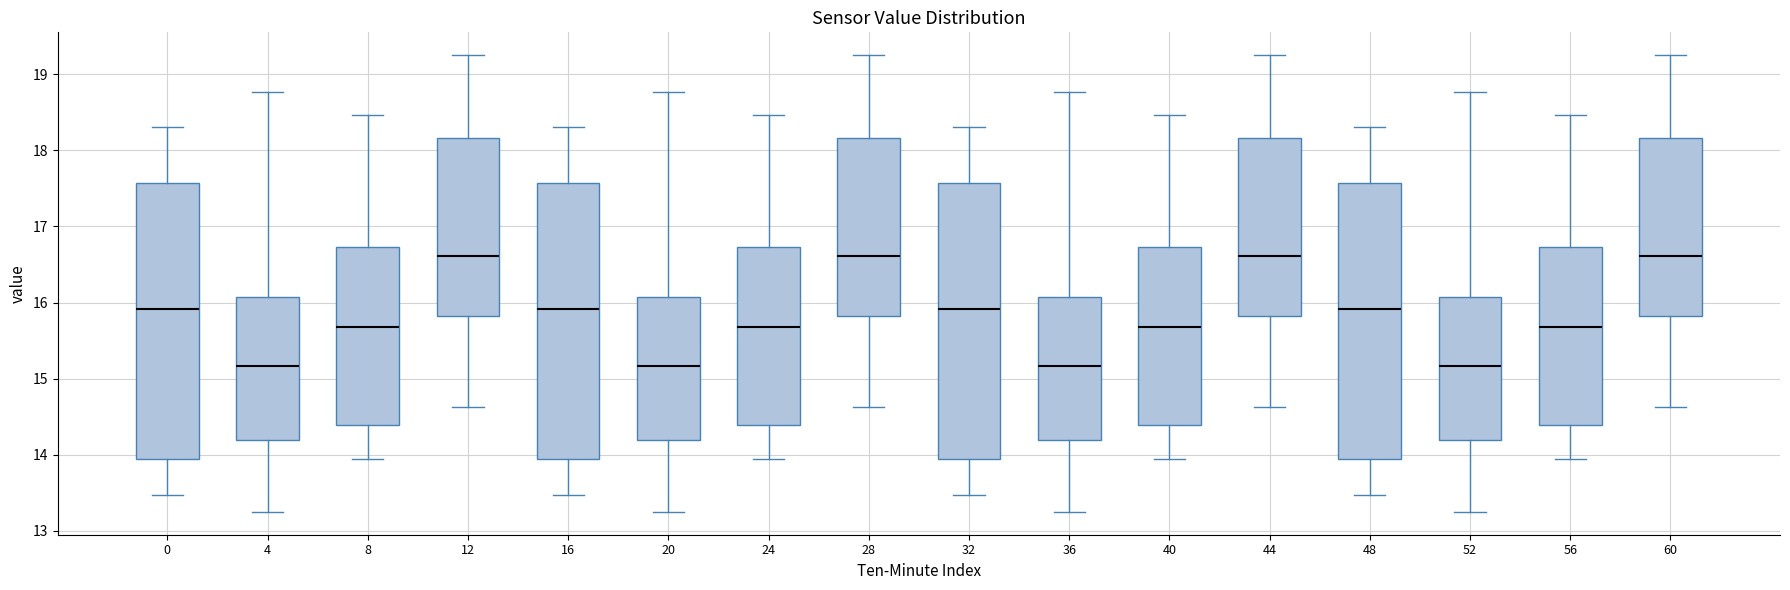

Reading left to right, read every box against the y-axis: the position of its median line, the range the box covers, and the ends of its whiskers. The values are not printed on the chart, so give them approximately, as read against the axis.

0: median 15.9, box 13.9 to 17.6, whiskers 13.5 to 18.3
4: median 15.2, box 14.2 to 16.1, whiskers 13.3 to 18.8
8: median 15.7, box 14.4 to 16.7, whiskers 14.0 to 18.5
12: median 16.6, box 15.8 to 18.2, whiskers 14.6 to 19.3
16: median 15.9, box 13.9 to 17.6, whiskers 13.5 to 18.3
20: median 15.2, box 14.2 to 16.1, whiskers 13.3 to 18.8
24: median 15.7, box 14.4 to 16.7, whiskers 14.0 to 18.5
28: median 16.6, box 15.8 to 18.2, whiskers 14.6 to 19.3
32: median 15.9, box 13.9 to 17.6, whiskers 13.5 to 18.3
36: median 15.2, box 14.2 to 16.1, whiskers 13.3 to 18.8
40: median 15.7, box 14.4 to 16.7, whiskers 14.0 to 18.5
44: median 16.6, box 15.8 to 18.2, whiskers 14.6 to 19.3
48: median 15.9, box 13.9 to 17.6, whiskers 13.5 to 18.3
52: median 15.2, box 14.2 to 16.1, whiskers 13.3 to 18.8
56: median 15.7, box 14.4 to 16.7, whiskers 14.0 to 18.5
60: median 16.6, box 15.8 to 18.2, whiskers 14.6 to 19.3